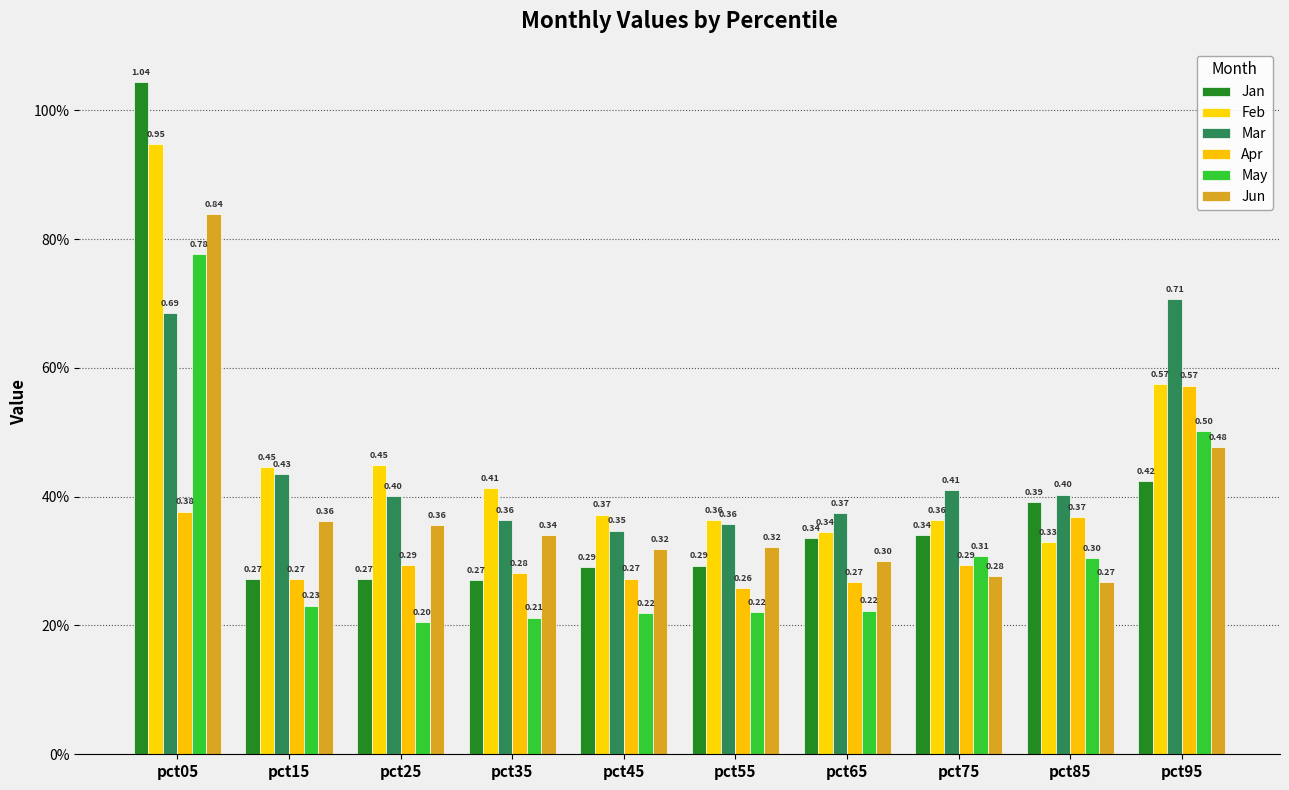

Rank the categories by Apr value from highest to lowest.

pct95, pct05, pct85, pct25, pct75, pct35, pct45, pct15, pct65, pct55